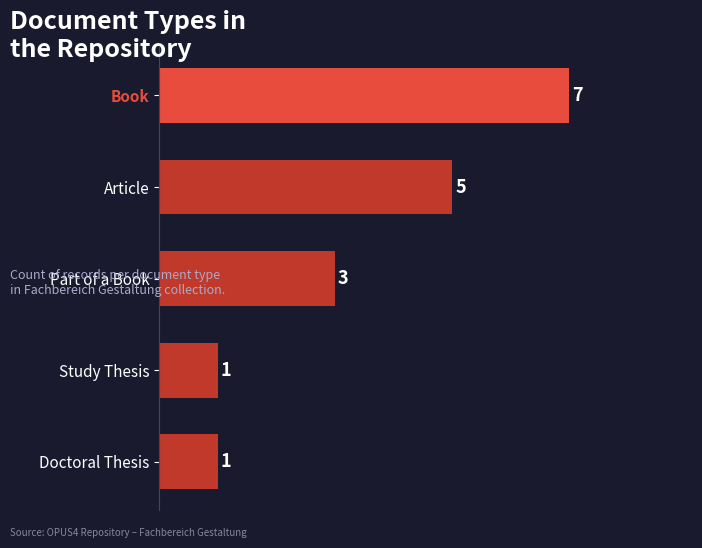

How many distinct data groups are displayed?

1